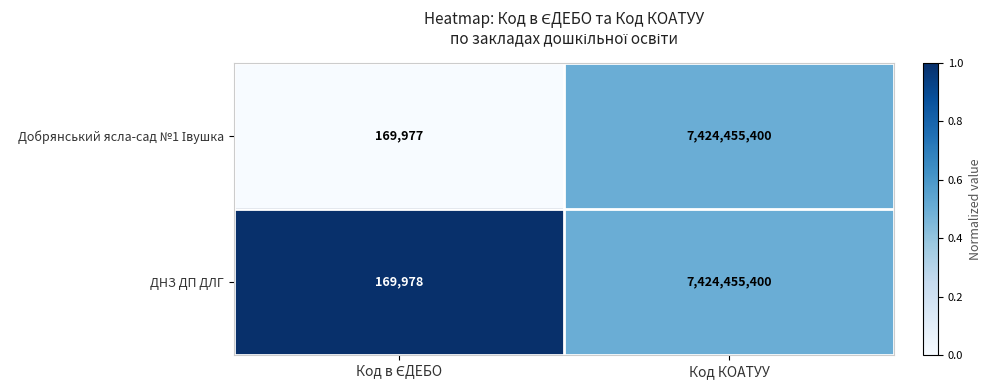

What is the difference between the maximum and minimum values in the ДНЗ ДП ДЛГ series?

7424285422